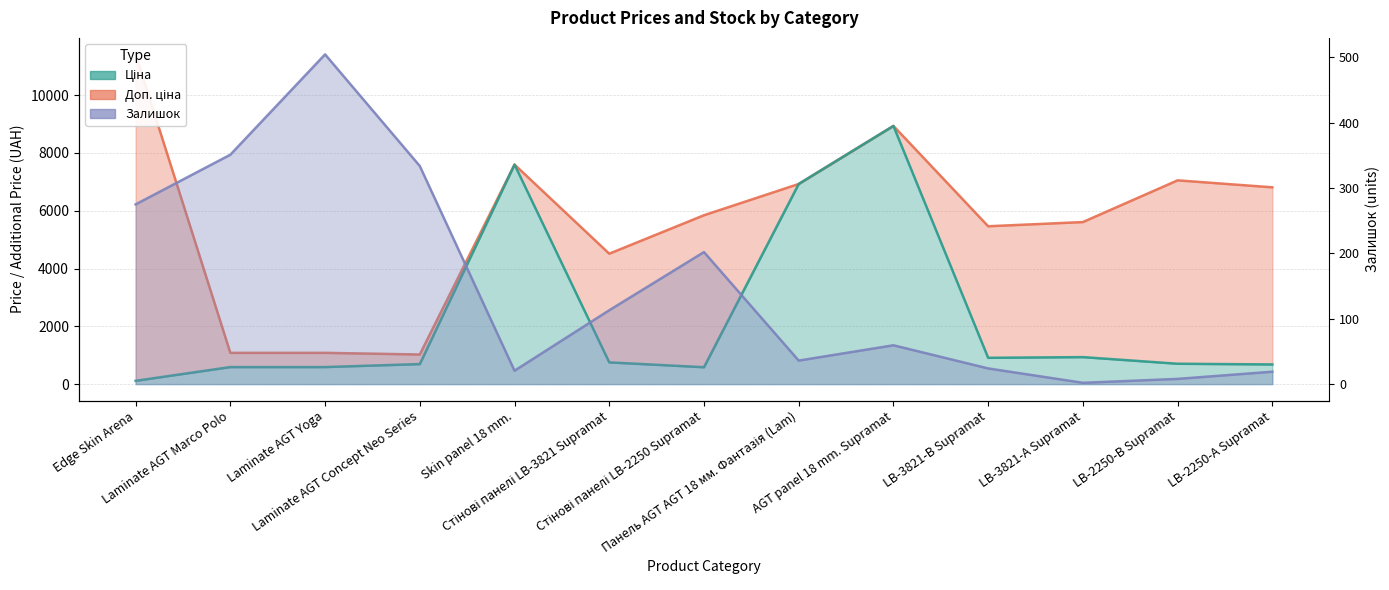

What is the sum of all Залишок values?

1948.1